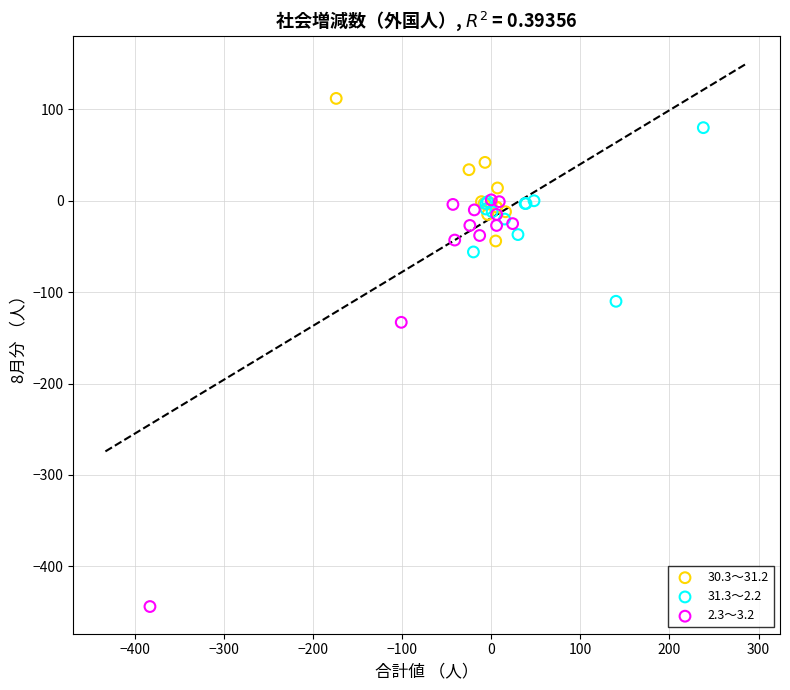

Which series has the widest spread of Y values?

2.3～3.2